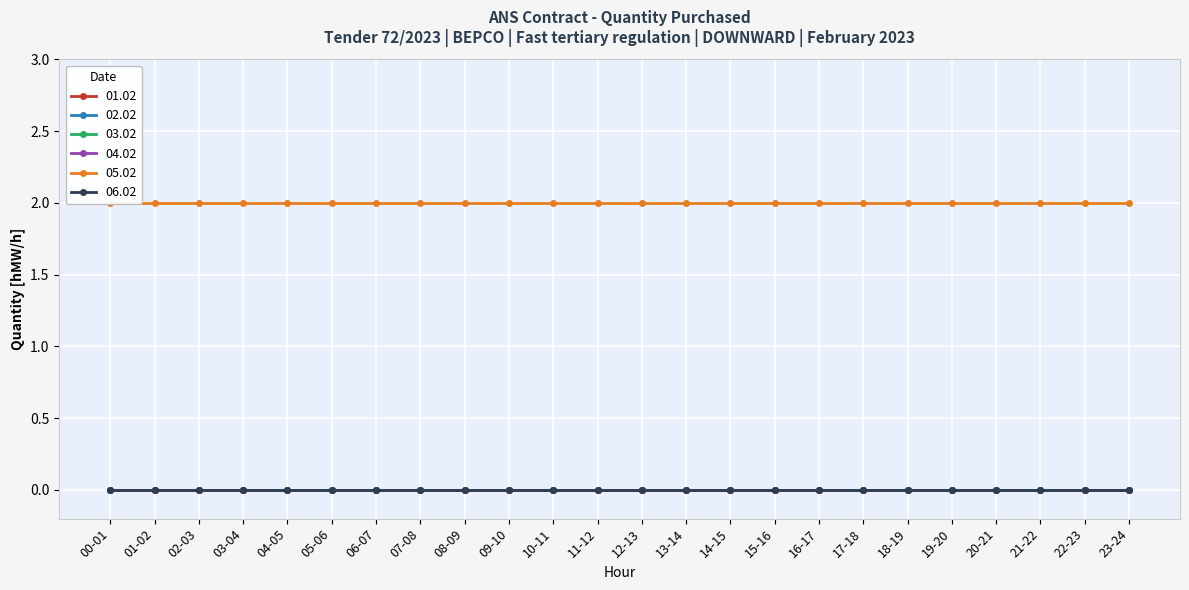

Reading left to right, what are all the values shown in this chart?

01.02: 00-01=0	01-02=0	02-03=0	03-04=0	04-05=0	05-06=0	06-07=0	07-08=0	08-09=0	09-10=0	10-11=0	11-12=0	12-13=0	13-14=0	14-15=0	15-16=0	16-17=0	17-18=0	18-19=0	19-20=0	20-21=0	21-22=0	22-23=0	23-24=0
02.02: 00-01=0	01-02=0	02-03=0	03-04=0	04-05=0	05-06=0	06-07=0	07-08=0	08-09=0	09-10=0	10-11=0	11-12=0	12-13=0	13-14=0	14-15=0	15-16=0	16-17=0	17-18=0	18-19=0	19-20=0	20-21=0	21-22=0	22-23=0	23-24=0
03.02: 00-01=0	01-02=0	02-03=0	03-04=0	04-05=0	05-06=0	06-07=0	07-08=0	08-09=0	09-10=0	10-11=0	11-12=0	12-13=0	13-14=0	14-15=0	15-16=0	16-17=0	17-18=0	18-19=0	19-20=0	20-21=0	21-22=0	22-23=0	23-24=0
04.02: 00-01=0	01-02=0	02-03=0	03-04=0	04-05=0	05-06=0	06-07=0	07-08=0	08-09=0	09-10=0	10-11=0	11-12=0	12-13=0	13-14=0	14-15=0	15-16=0	16-17=0	17-18=0	18-19=0	19-20=0	20-21=0	21-22=0	22-23=0	23-24=0
05.02: 00-01=2	01-02=2	02-03=2	03-04=2	04-05=2	05-06=2	06-07=2	07-08=2	08-09=2	09-10=2	10-11=2	11-12=2	12-13=2	13-14=2	14-15=2	15-16=2	16-17=2	17-18=2	18-19=2	19-20=2	20-21=2	21-22=2	22-23=2	23-24=2
06.02: 00-01=0	01-02=0	02-03=0	03-04=0	04-05=0	05-06=0	06-07=0	07-08=0	08-09=0	09-10=0	10-11=0	11-12=0	12-13=0	13-14=0	14-15=0	15-16=0	16-17=0	17-18=0	18-19=0	19-20=0	20-21=0	21-22=0	22-23=0	23-24=0